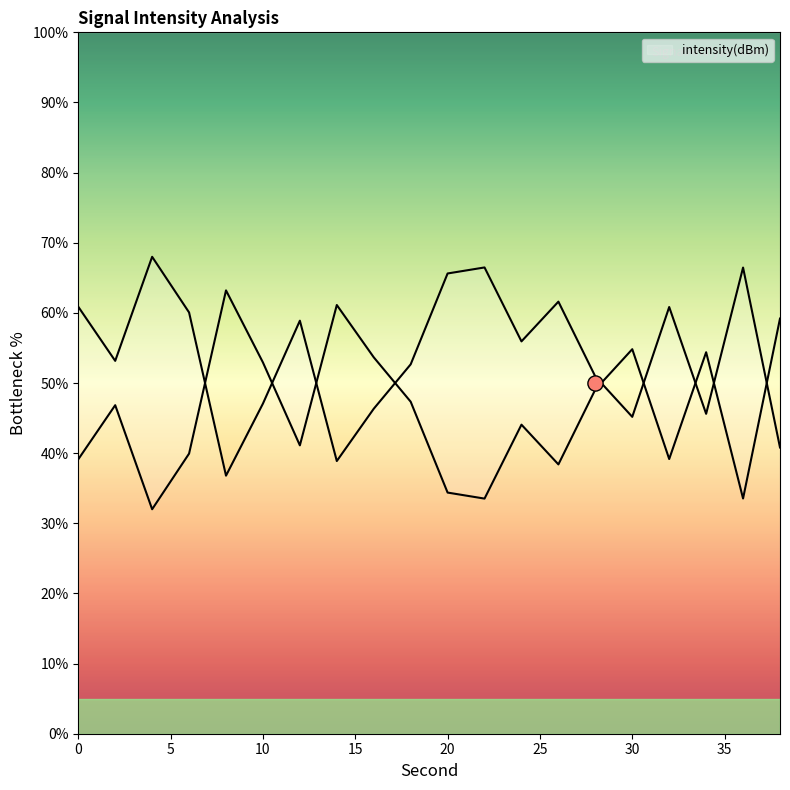

What is the ratio of the value at 14 to the value at 36?

1.8